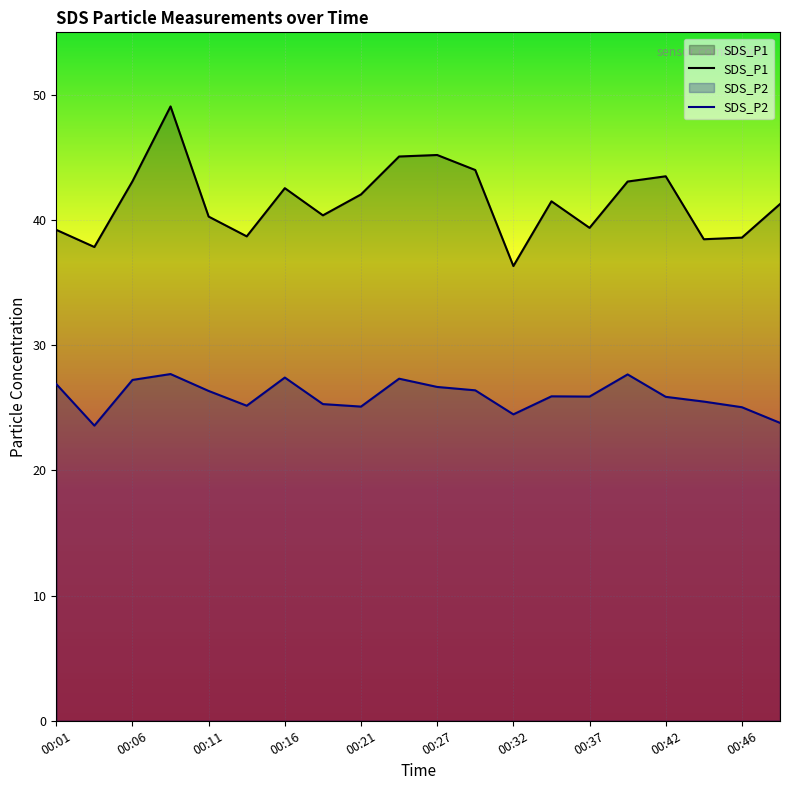

Which series has the widest spread of values?

SDS_P1